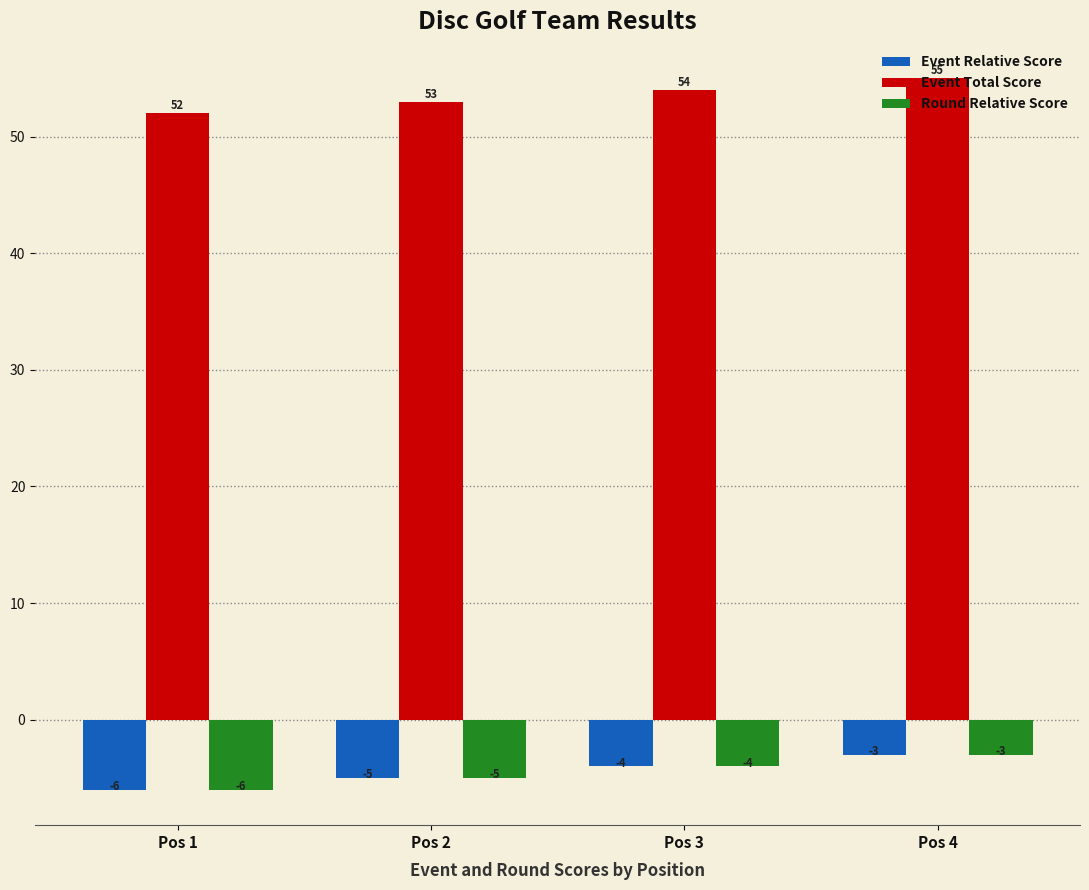

Is it true that Round Relative Score equals -9 at Pos 2?

False